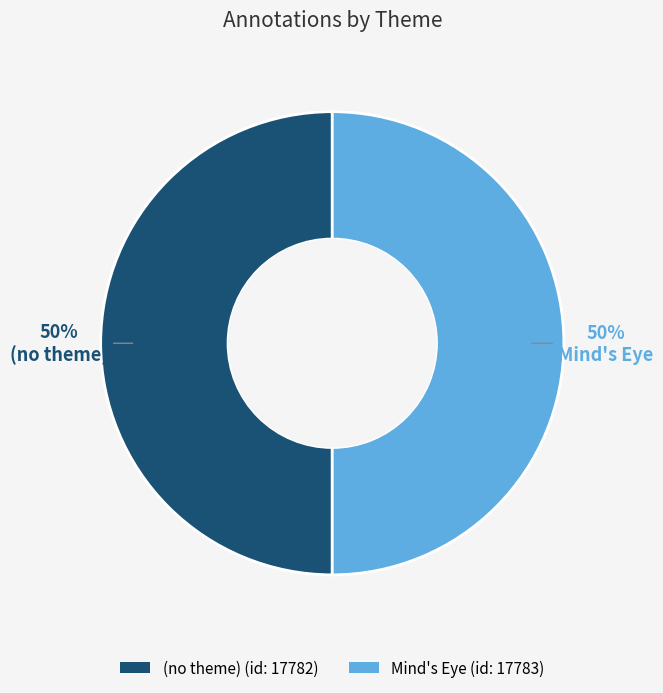

Approximately how many times larger is the value at (no theme) compared to Mind's Eye?

1.0